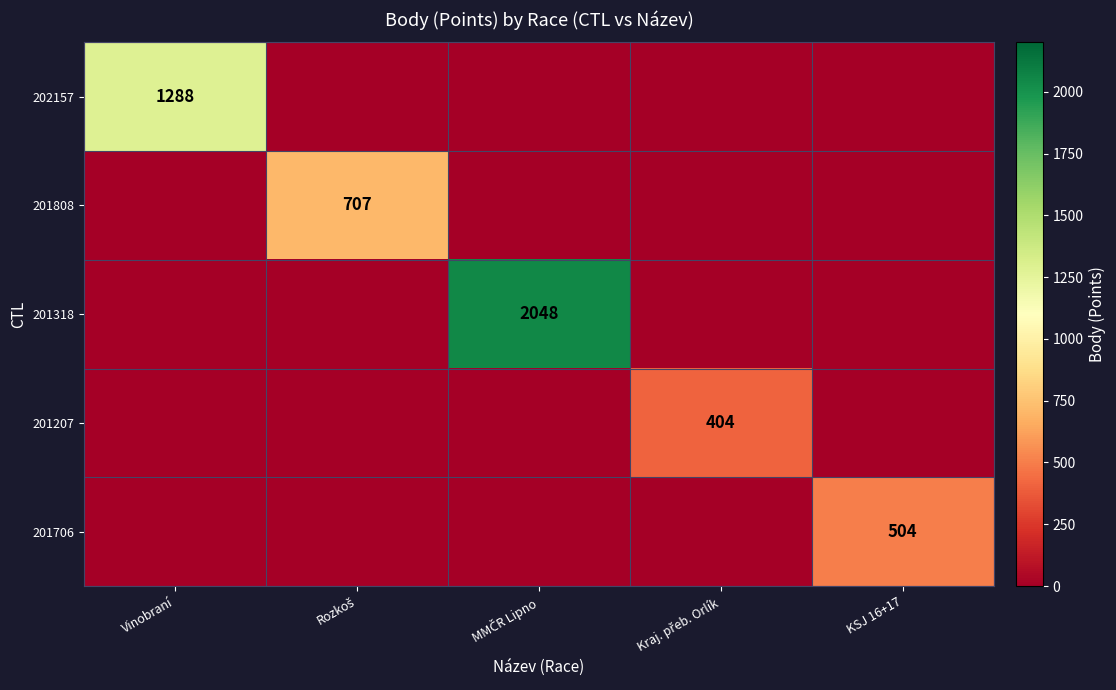

How many values in 201318 are above zero?

1